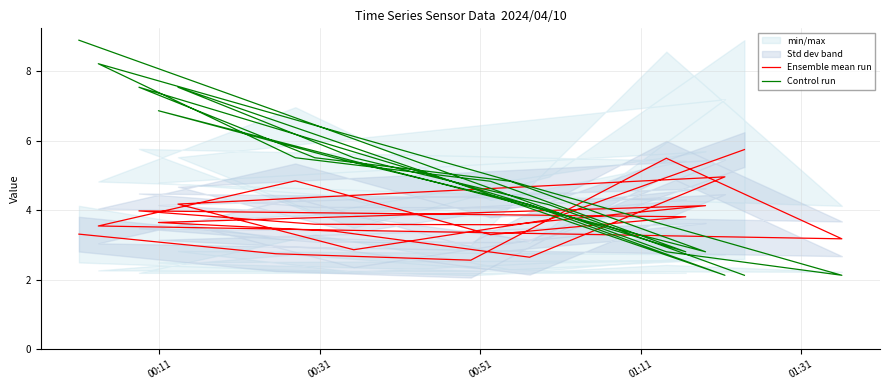

True or false: Control run has a value of 1.0 at 00:51.

False